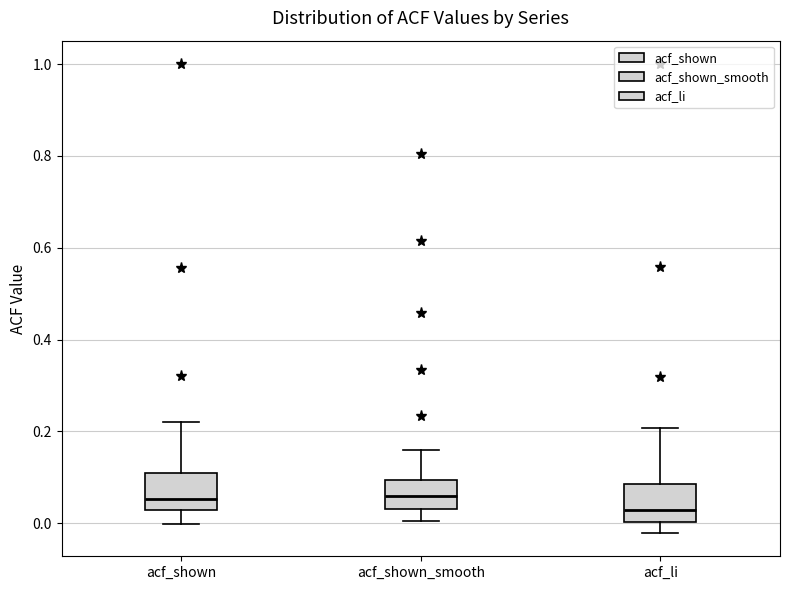

Reading left to right, transcribe this box plot: for each box, give where its median line is, the range the box spans, and where its two whiskers end, as read against the y-axis. The values are not printed on the chart, so give them approximately, as read against the axis.

acf_shown: median 0.06, box 0.02 to 0.10, whiskers 0.00 to 0.22
acf_shown_smooth: median 0.06, box 0.04 to 0.10, whiskers 0.00 to 0.16
acf_li: median 0.02, box 0.00 to 0.08, whiskers -0.02 to 0.20